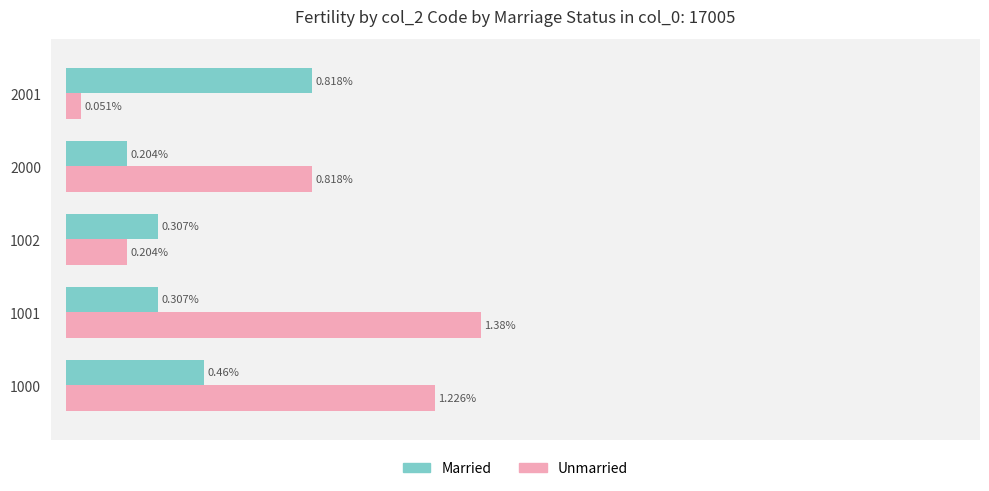

Which series has the largest total across all categories?

Unmarried